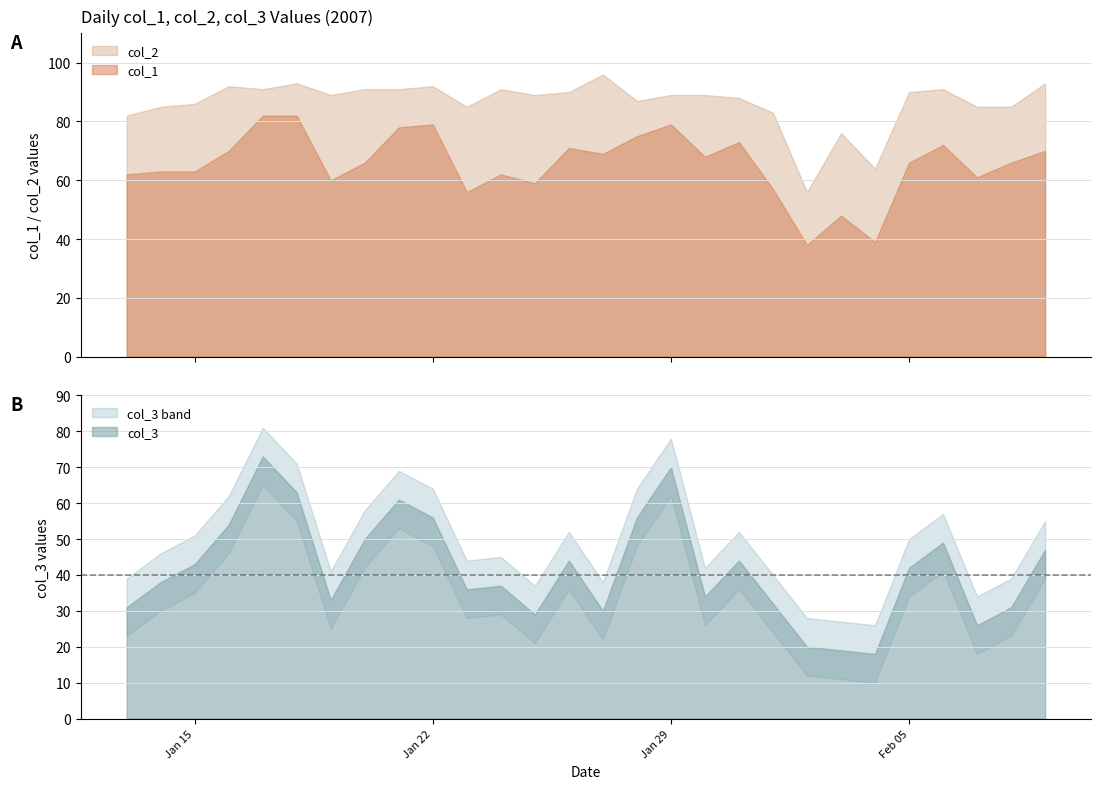

The value of col_2 at 2007/01/24 is 155. True or false?

False